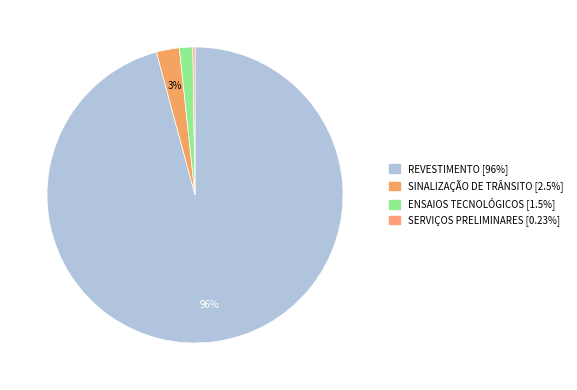

Is it true that REVESTIMENTO is 96% of the pie?

True